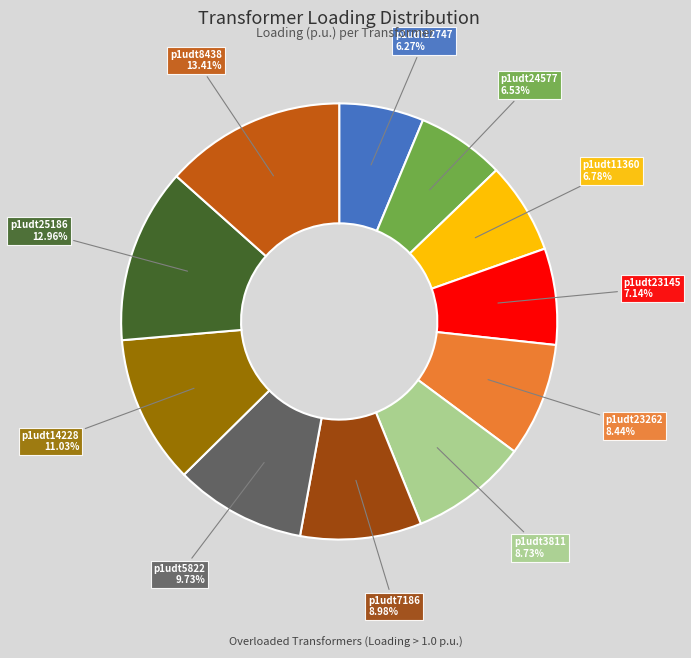

Approximately how many times larger is the value at p1udt11360 compared to p1udt14228?

0.6